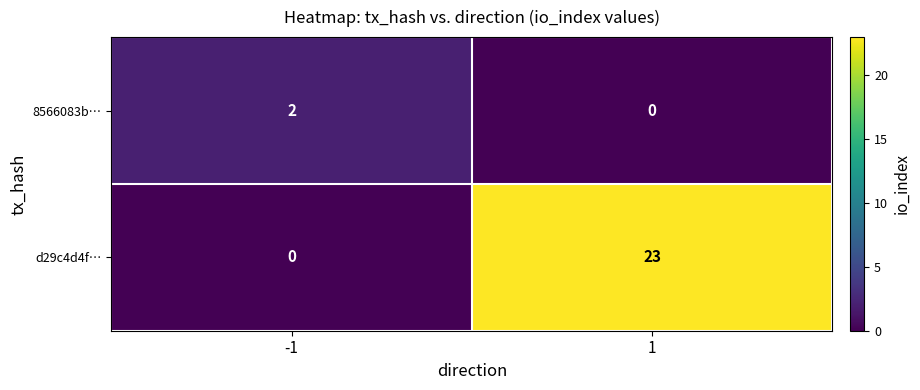

List the series in order of their overall mean, highest first.

d29c4d4f…, 8566083b…